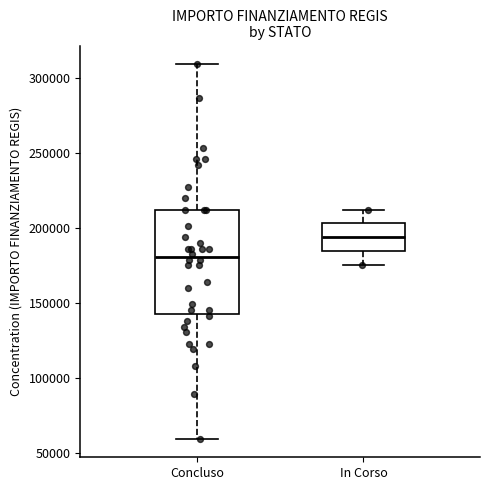

Which box is the tallest, from its lower edge to its upper edge?

Concluso